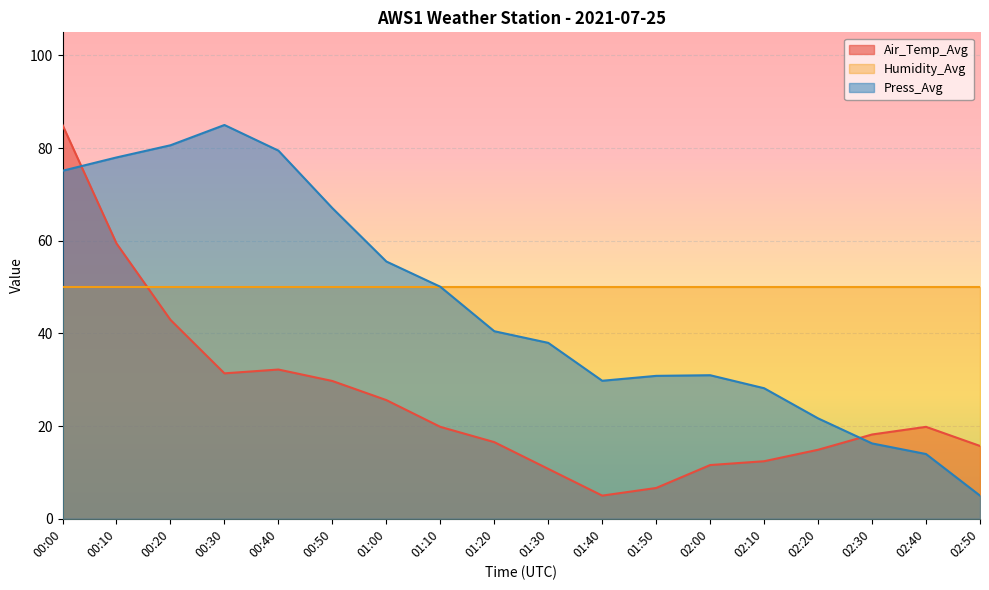

Between 00:50 and 01:50, which series saw the biggest shift?

Press_Avg